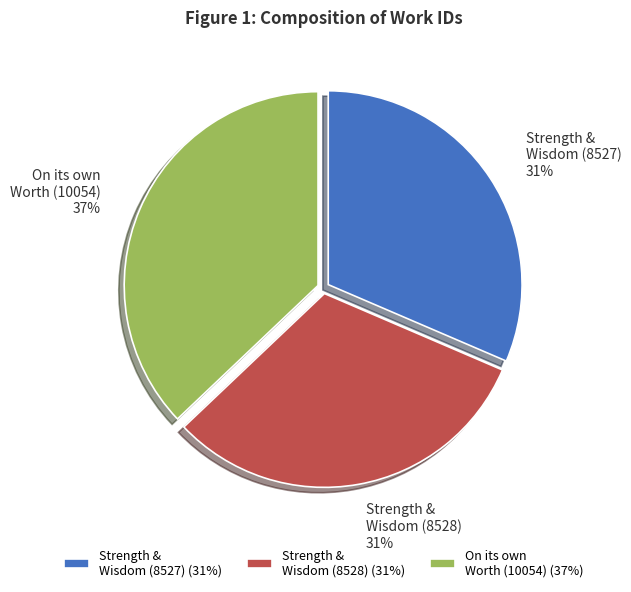

Is it true that Strength & Wisdom (8528) (31%) is 20% of the pie?

False